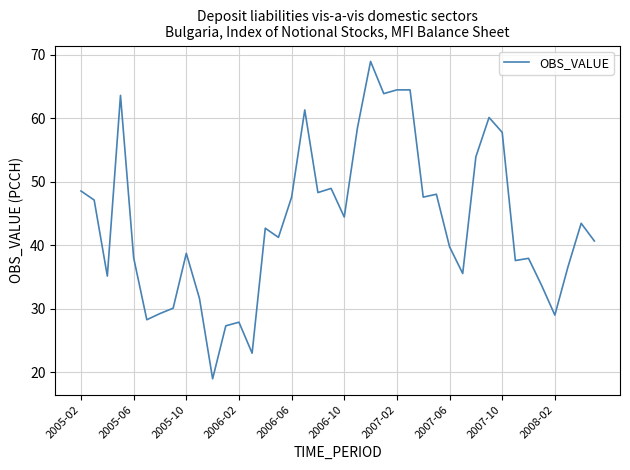

What is the smallest value displayed?

19.0